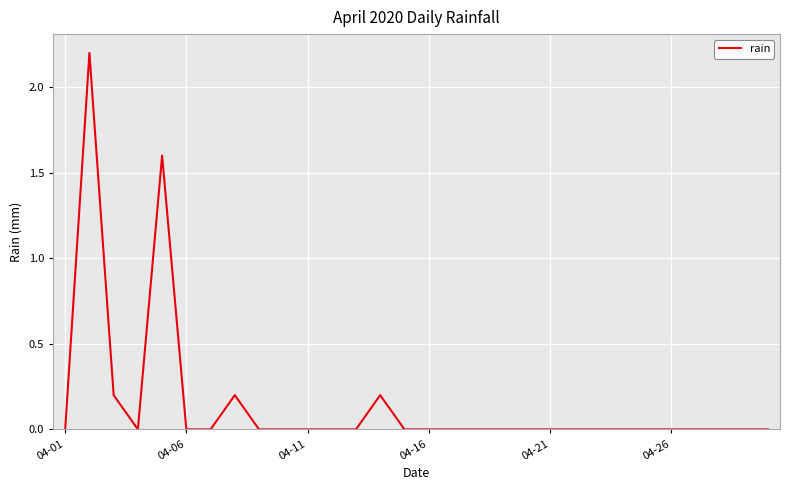

Count the number of data series in this chart.

1